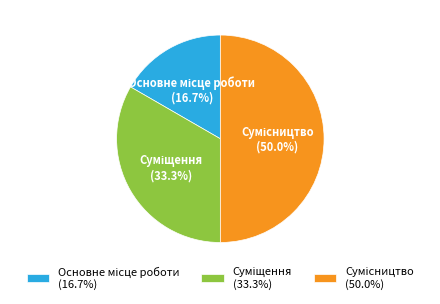

Count the number of slices in the pie.

3